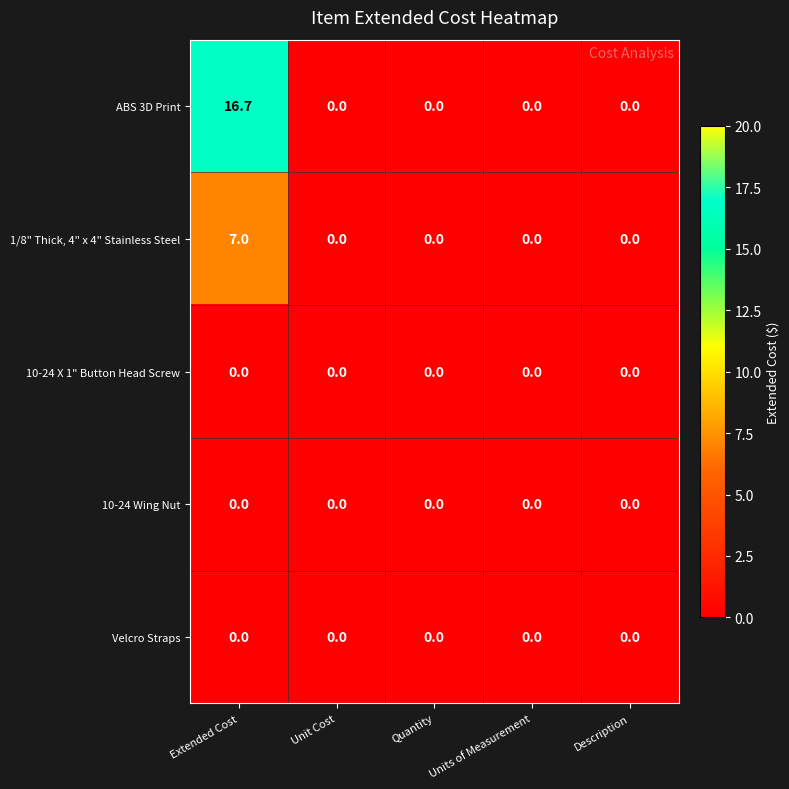

Reading left to right, extract all data points from this chart.

ABS 3D Print: 16.7	0.0	0.0	0.0	0.0
1/8" Thick, 4" x 4" Stainless Steel: 7.0	0.0	0.0	0.0	0.0
10-24 X 1" Button Head Screw: 0.0	0.0	0.0	0.0	0.0
10-24 Wing Nut: 0.0	0.0	0.0	0.0	0.0
Velcro Straps: 0.0	0.0	0.0	0.0	0.0